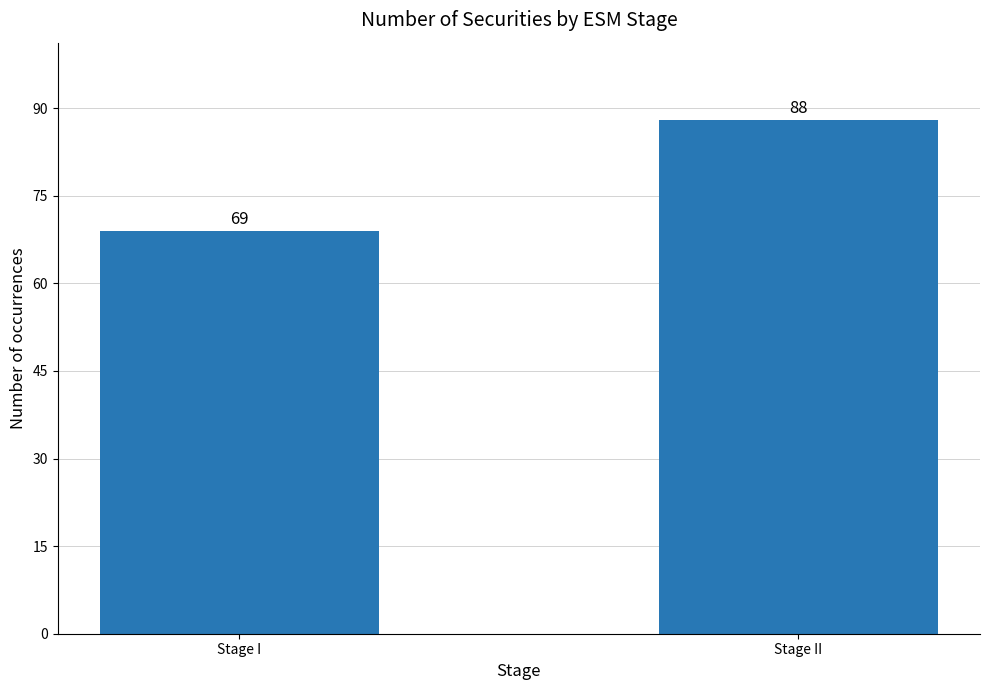

Read the value at Stage I.

69